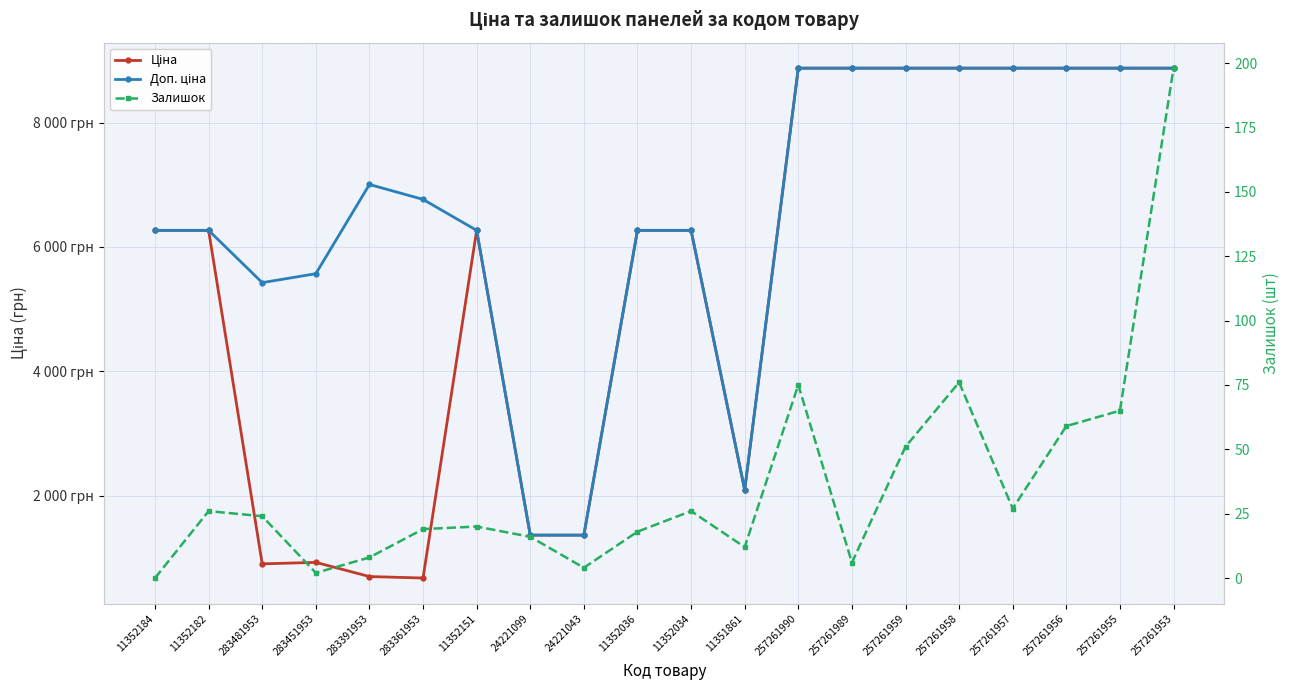

True or false: Доп. ціна and Залишок intersect in this chart.

False